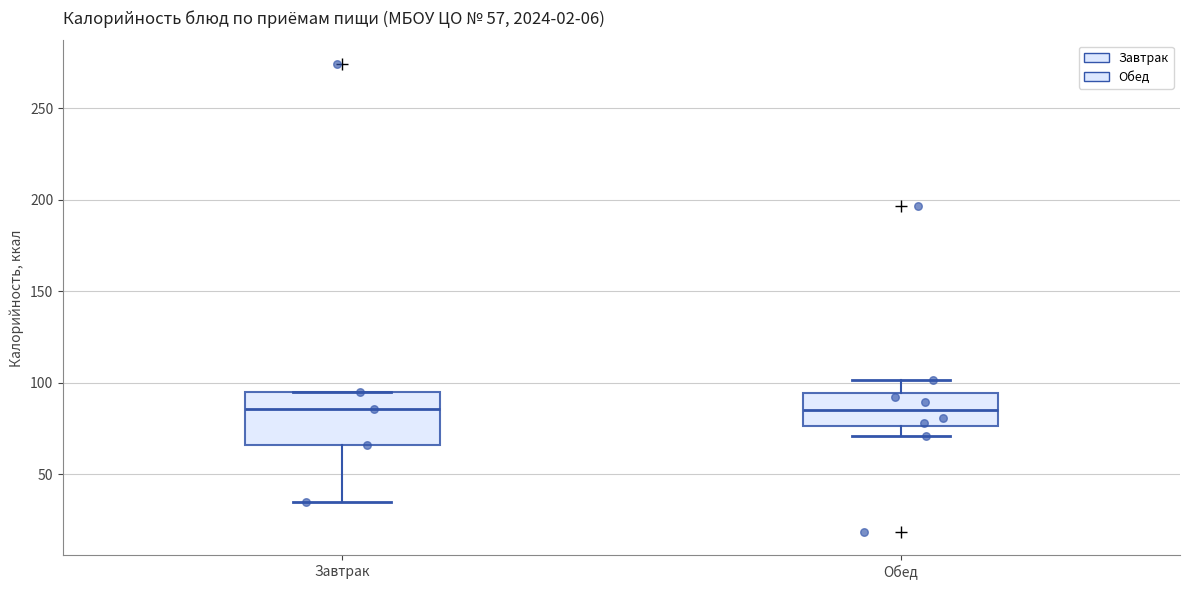

Comparing the boxes themselves (not the whiskers), which one is the tallest?

Завтрак